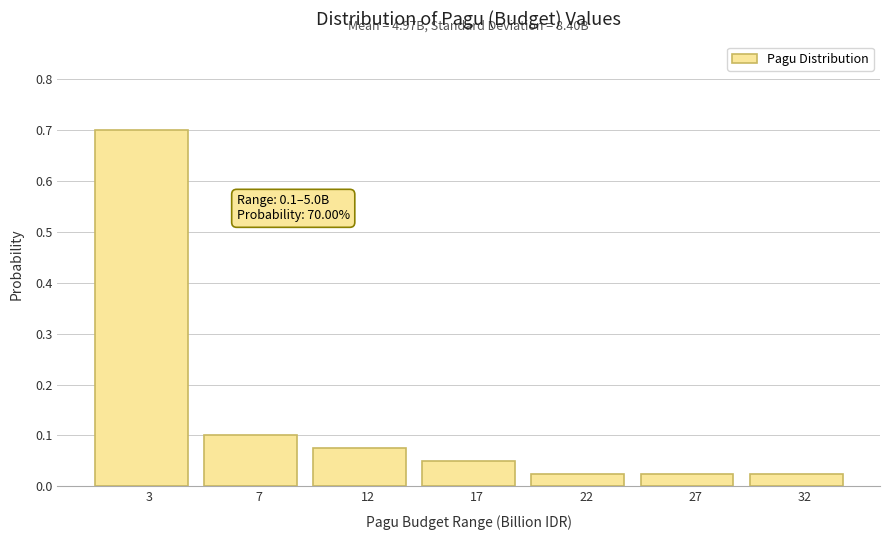

What is the difference between the maximum and minimum values?

0.7